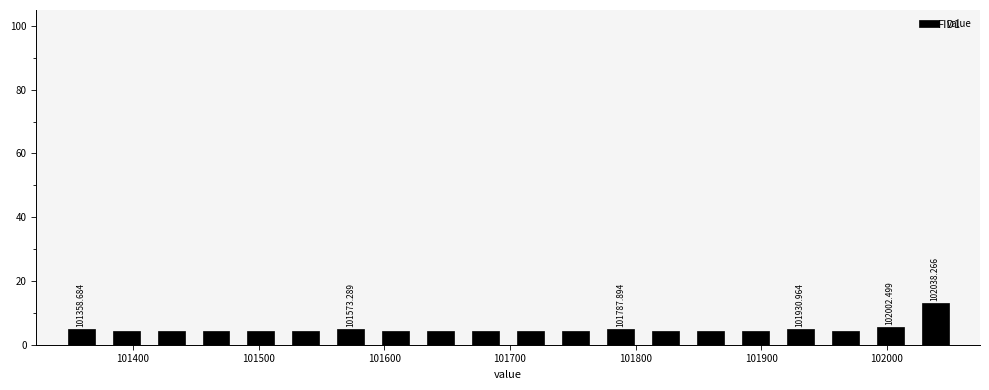

Read against the x-axis, roughly where is the centre of the tallest bar?

102040